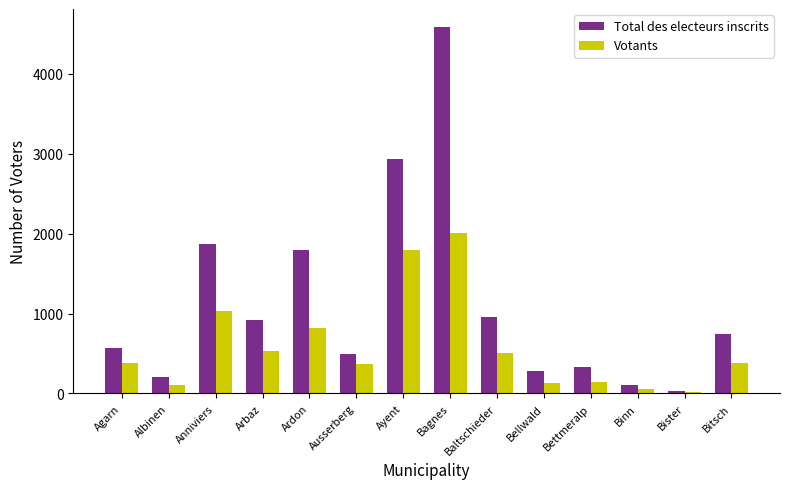

Which series has the largest total across all categories?

Total des electeurs inscrits